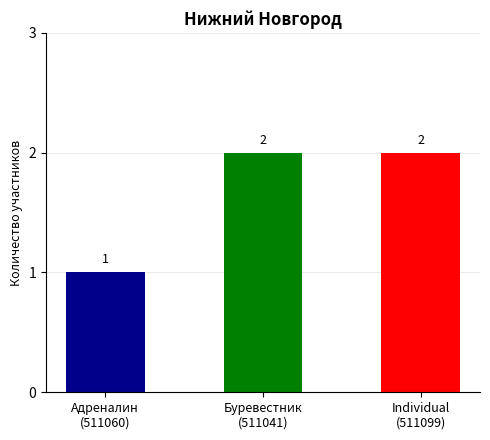

What is the difference between the second highest and minimum values?

1